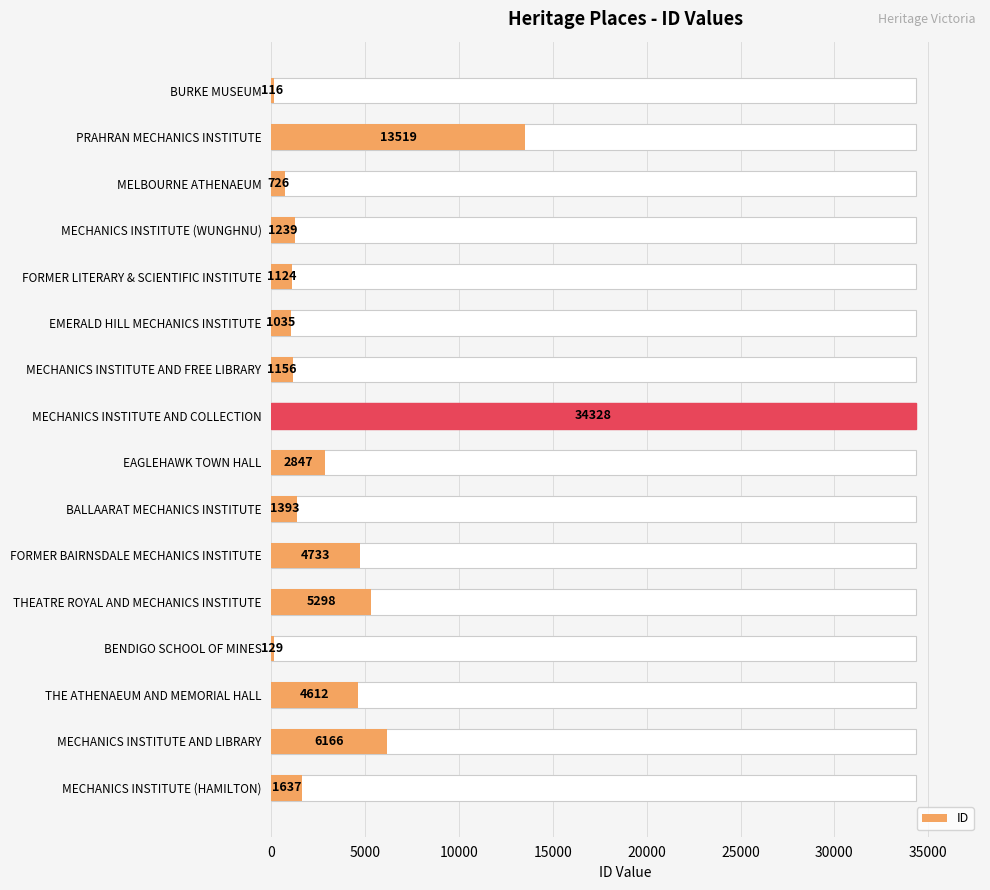

Does the chart contain stacked bars?

No